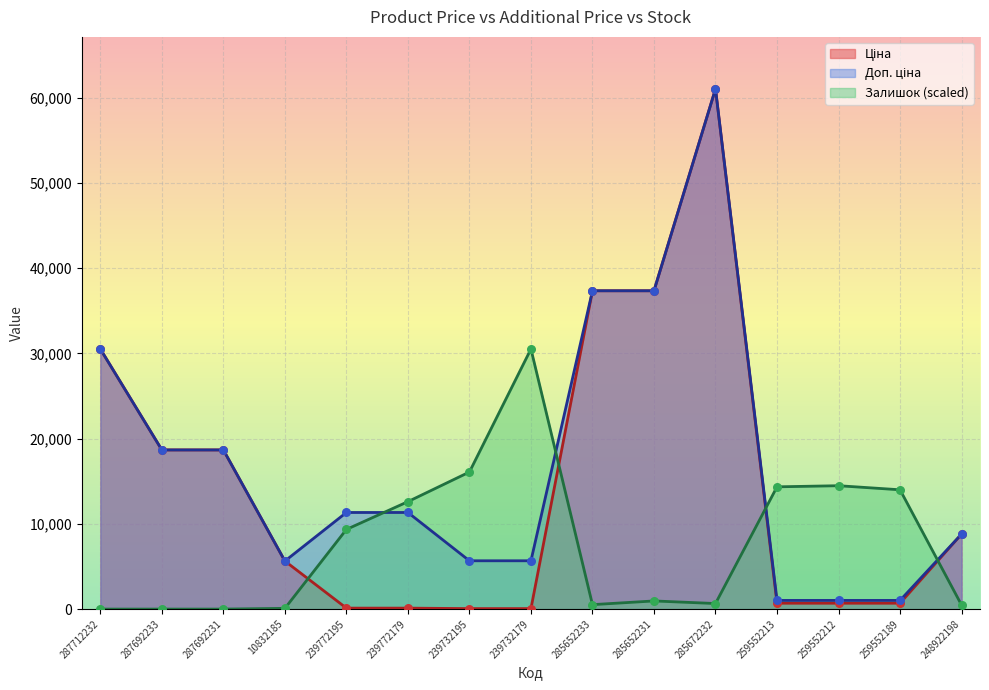

Which series has the largest Y range (max minus min)?

Ціна